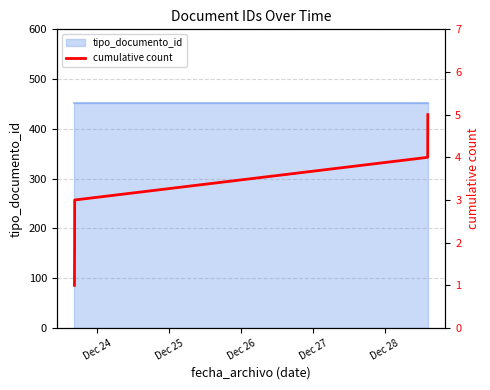

What is the change in value from Dec 27 to Dec 28?

+1